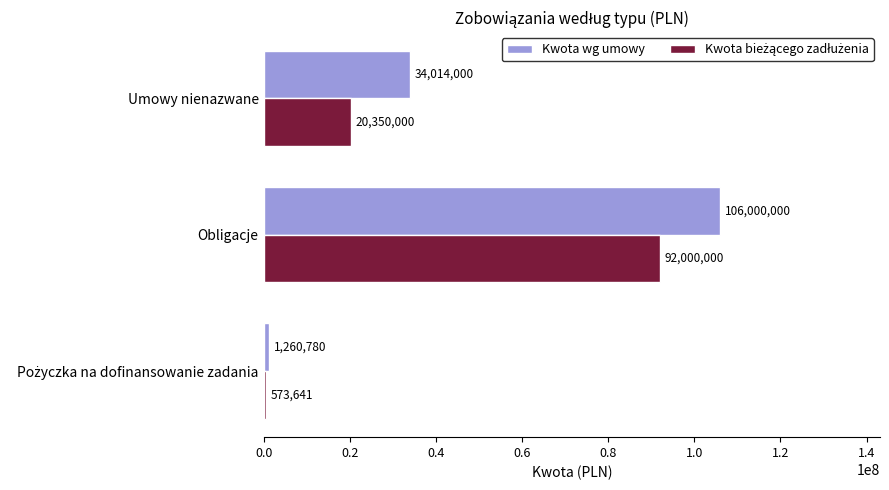

What is the smallest value displayed?

573641.3